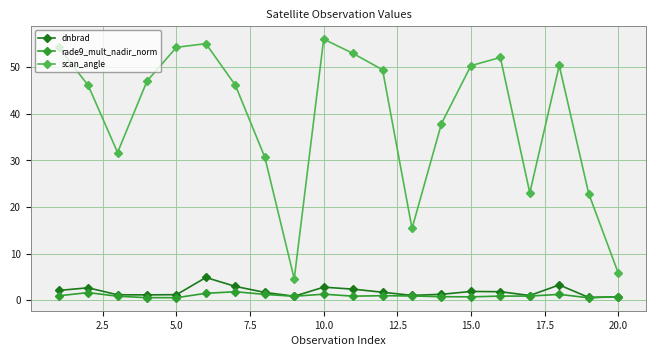

List the series in order of their peak value, highest first.

scan_angle, dnbrad, rade9_mult_nadir_norm